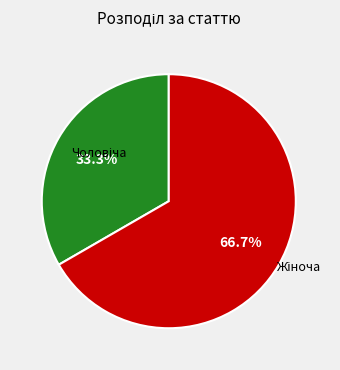

Is there a majority slice in this chart?

Yes